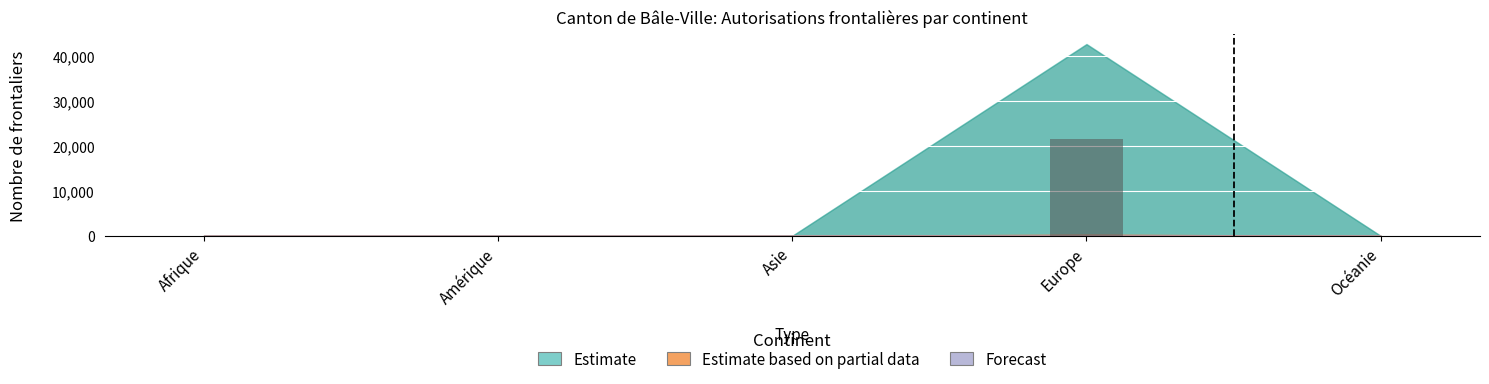

What is the sum of the values at Europe and Afrique?

21461